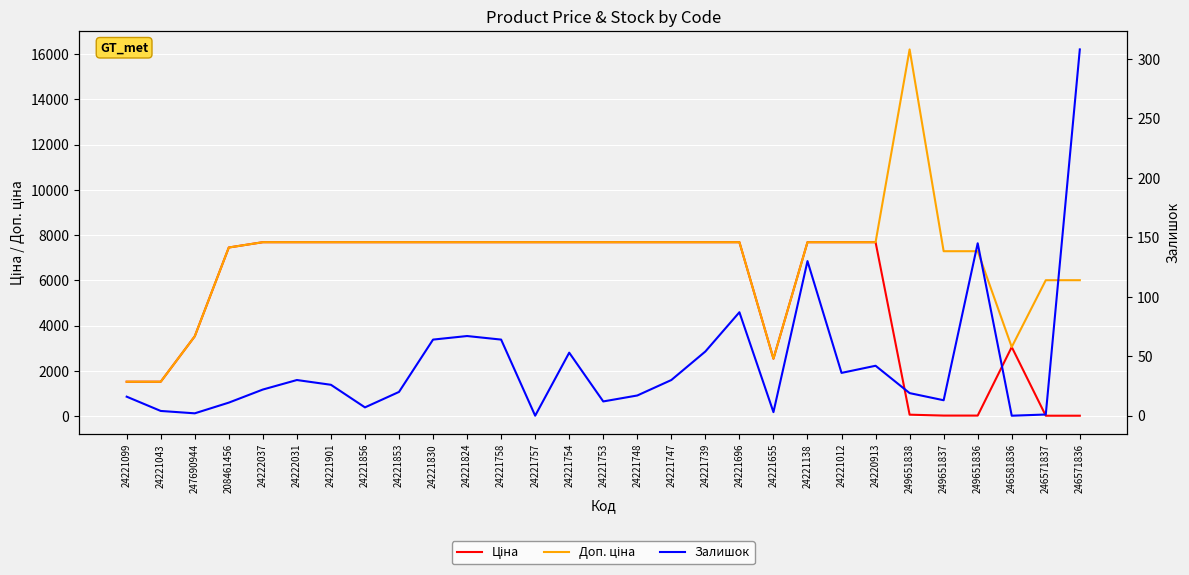

After their last crossing, which series has the higher values: Ціна or Залишок?

Залишок